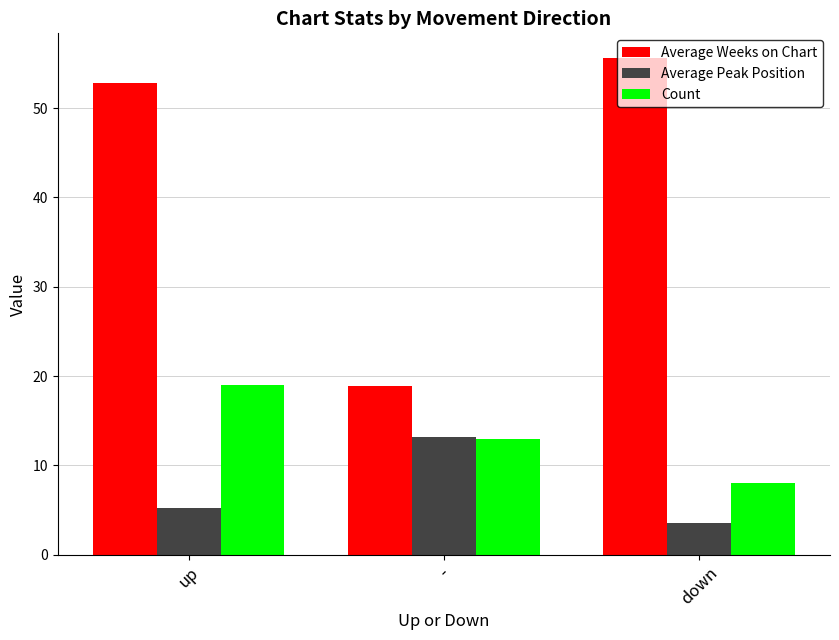

Reading left to right, list all the values displayed in this chart.

Average Weeks on Chart: 52.8	18.9	55.6
Average Peak Position: 5.2	13.2	3.5
Count: 19.0	13.0	8.0